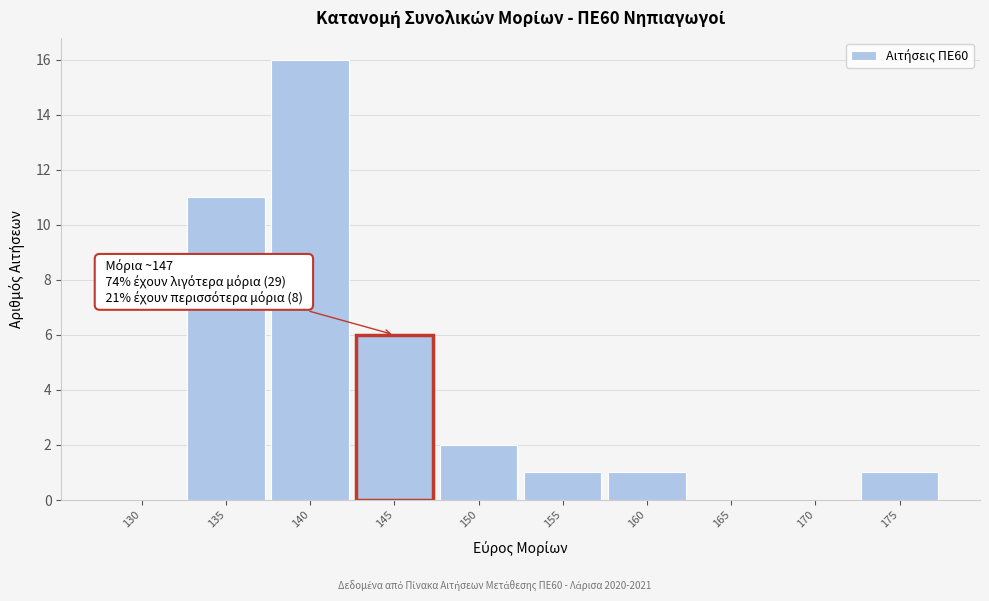

Reading left to right, transcribe all the data shown in this chart.

130=0	135=11	140=16	145=6	150=2	155=1	160=1	165=0	170=0	175=1